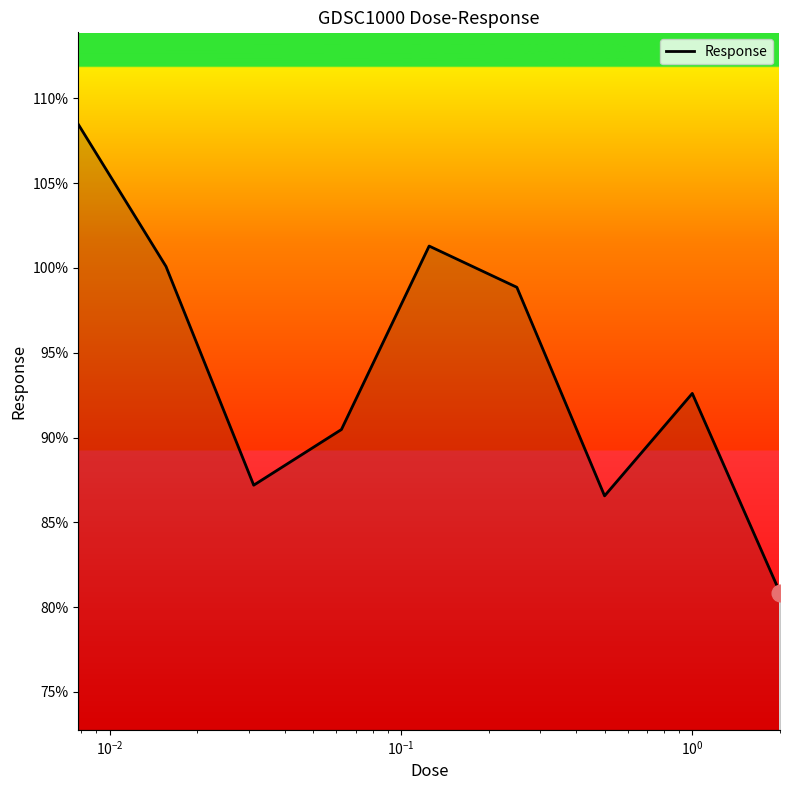

What is the minimum value shown in the chart?

80.9